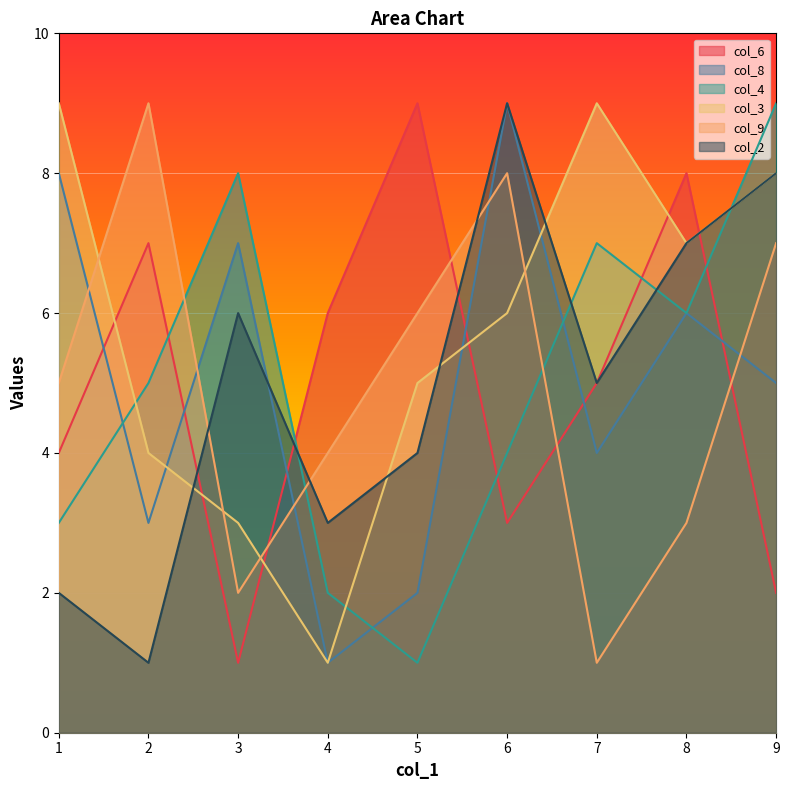

How many col_9 values are between 3 and 7?

5